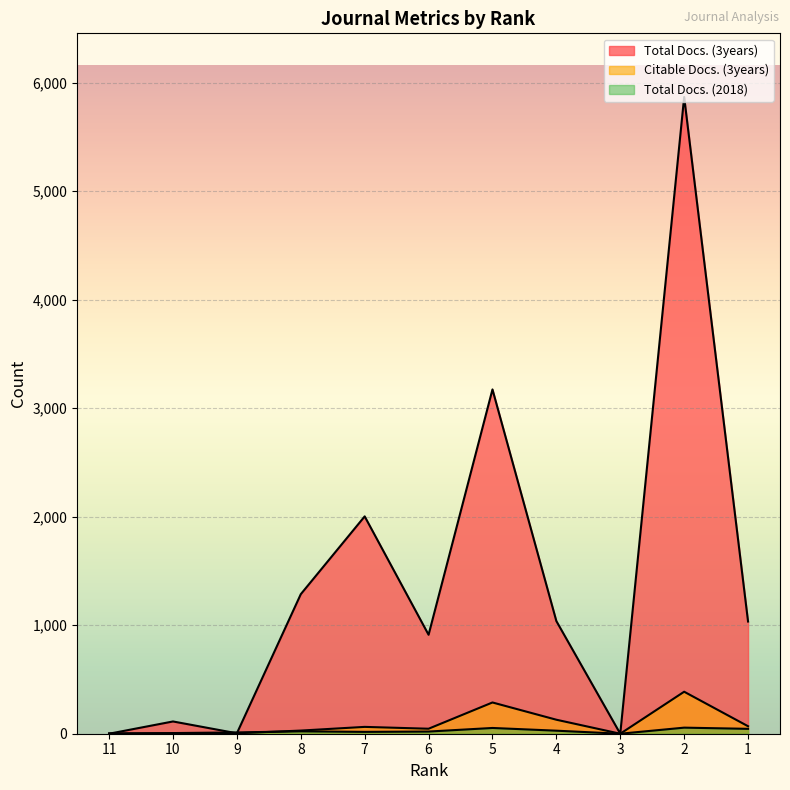

Where is the first local minimum for Total Docs. (3years)?

9